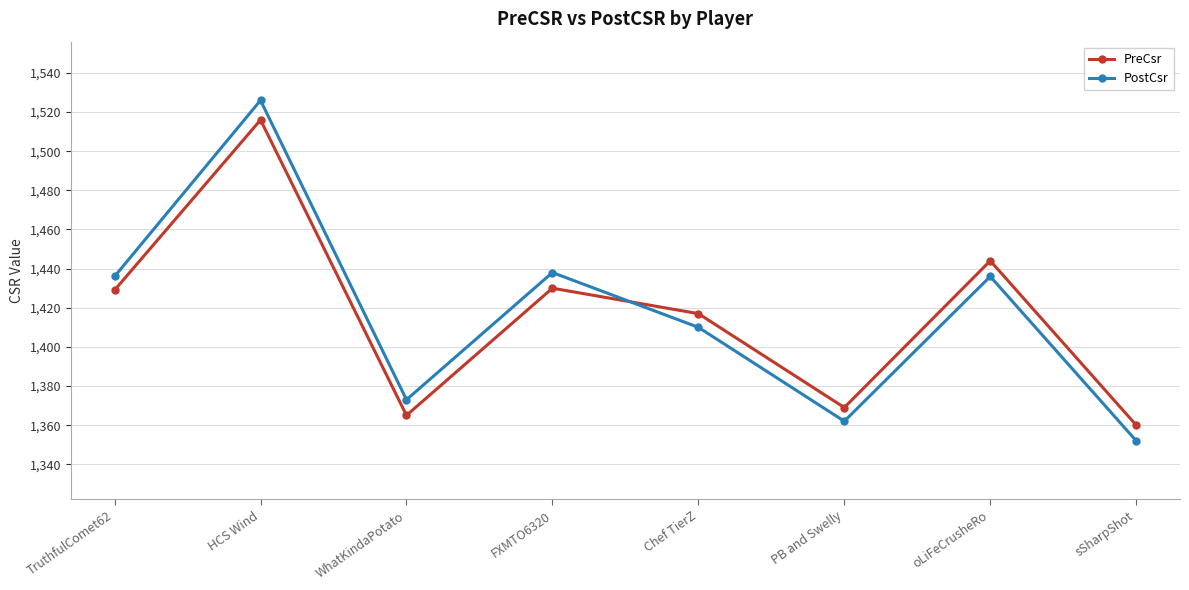

What is the approximate value of PreCsr at sSharpShot?

1360